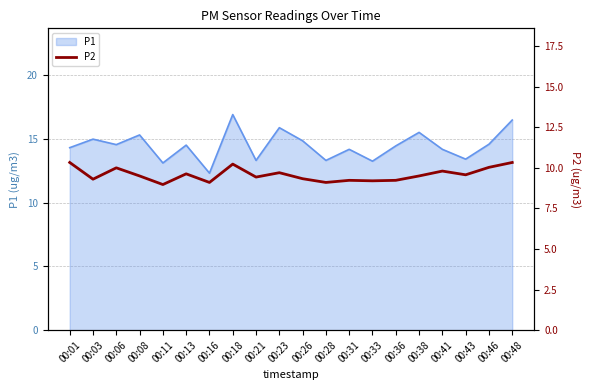

Is it true that P1 equals 8.9 at 00:21?

False